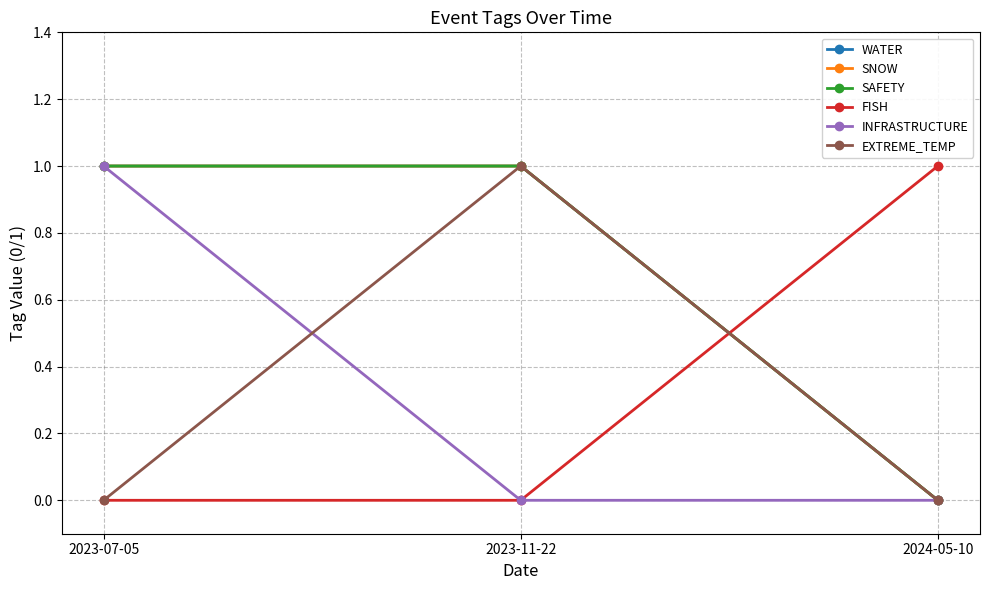

Does the chart have visible grid lines?

Yes